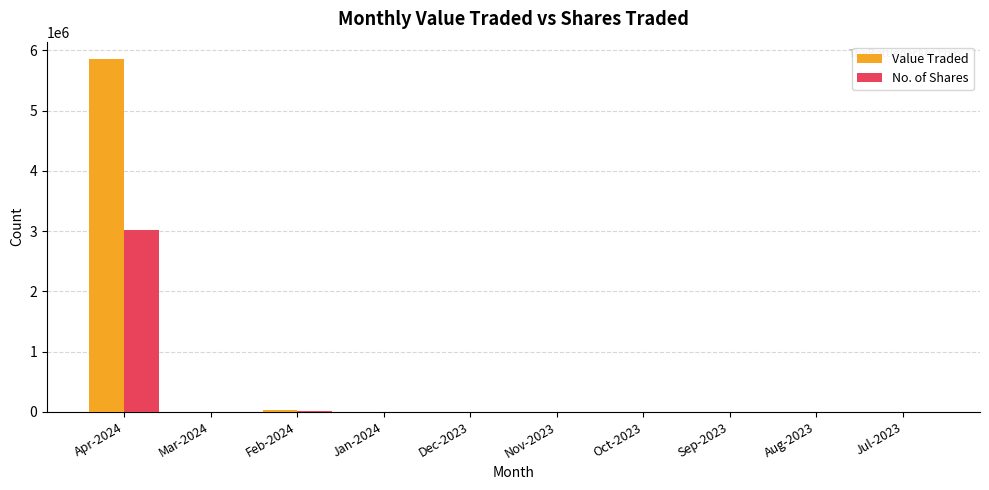

What are all the series names shown in the legend?

Value Traded, No. of Shares